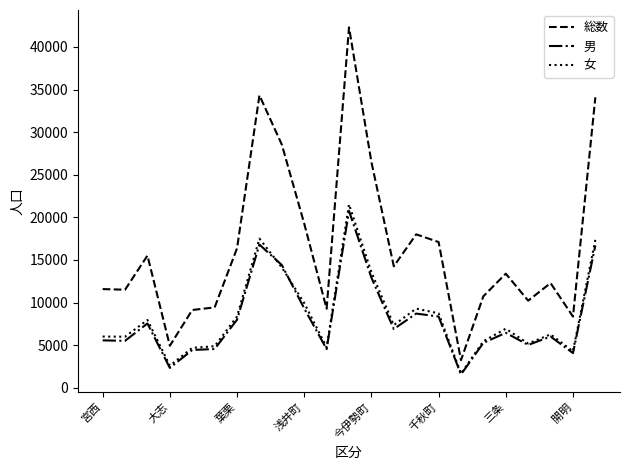

What is the minimum value for 総数?

3247